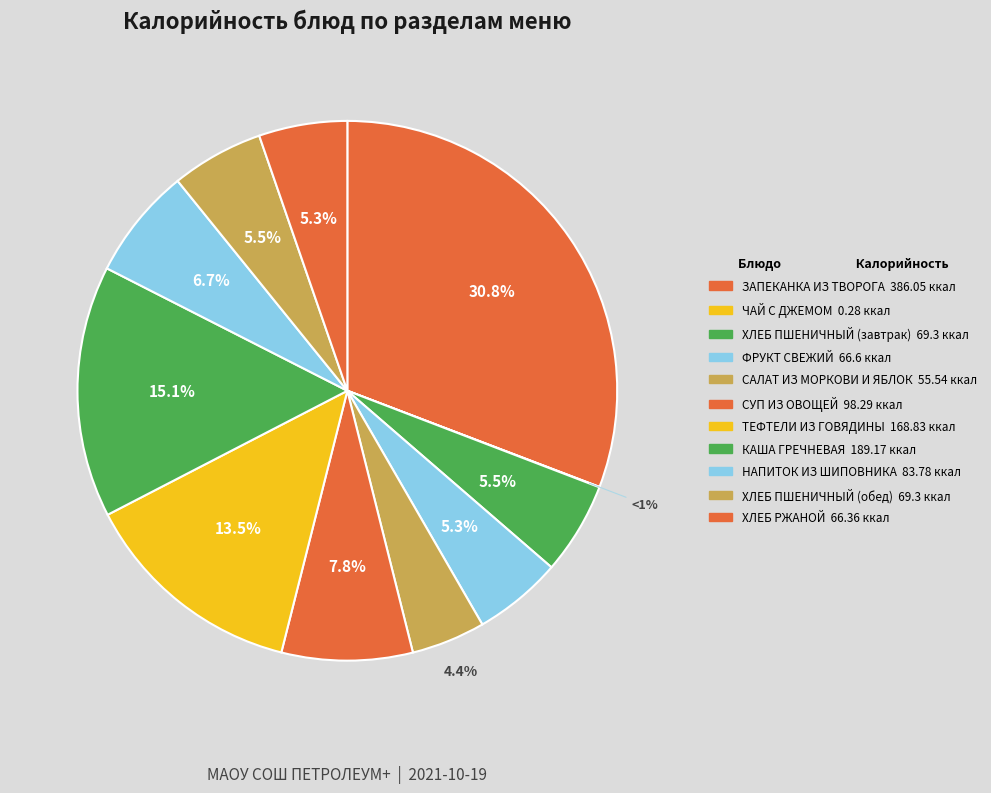

Rank the categories by value from highest to lowest.

ЗАПЕКАНКА ИЗ ТВОРОГА, КАША ГРЕЧНЕВАЯ, ТЕФТЕЛИ ИЗ ГОВЯДИНЫ, СУП ИЗ ОВОЩЕЙ, НАПИТОК ИЗ ШИПОВНИКА, ХЛЕБ ПШЕНИЧНЫЙ (завтрак), ХЛЕБ ПШЕНИЧНЫЙ (обед), ФРУКТ СВЕЖИЙ, ХЛЕБ РЖАНОЙ, САЛАТ ИЗ МОРКОВИ И ЯБЛОК, ЧАЙ С ДЖЕМОМ